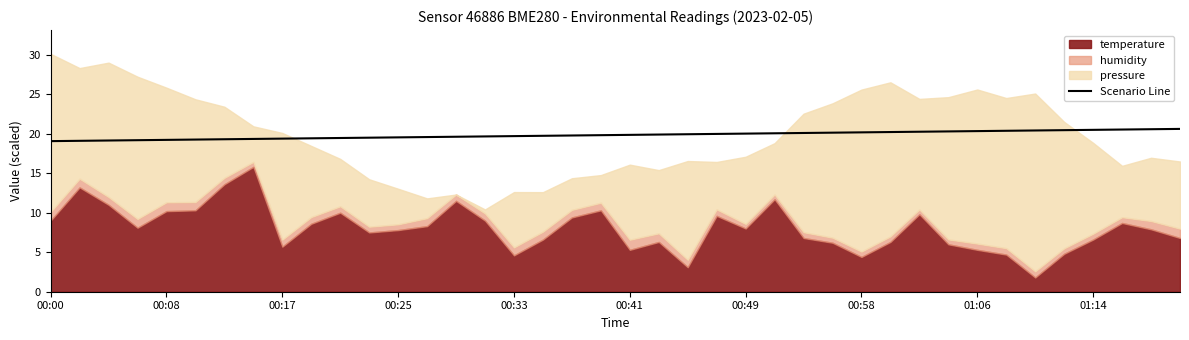

The value of Scenario Line at 01:14 is 20.5. True or false?

True